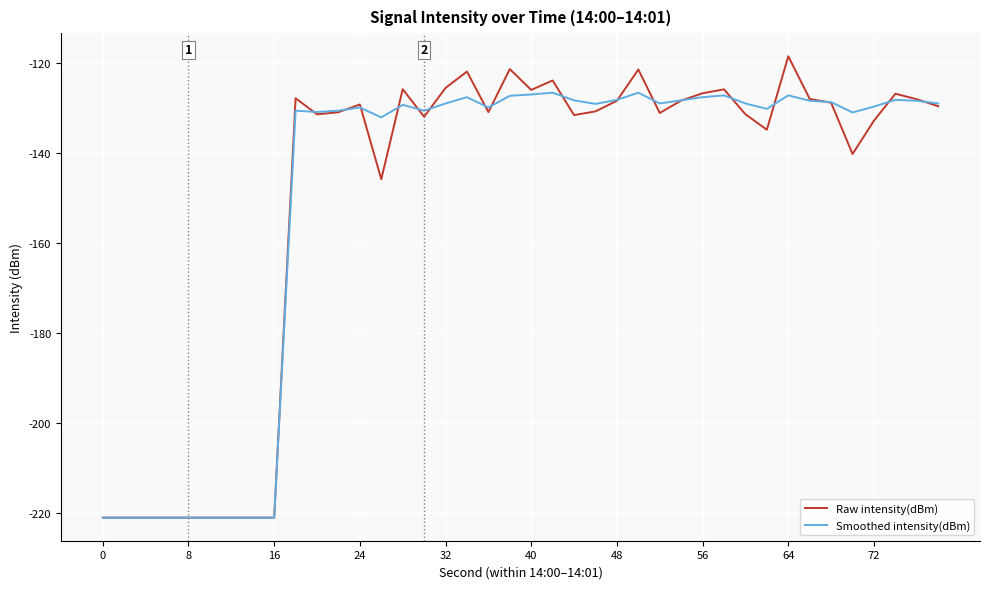

Count the number of categories in the chart.

40